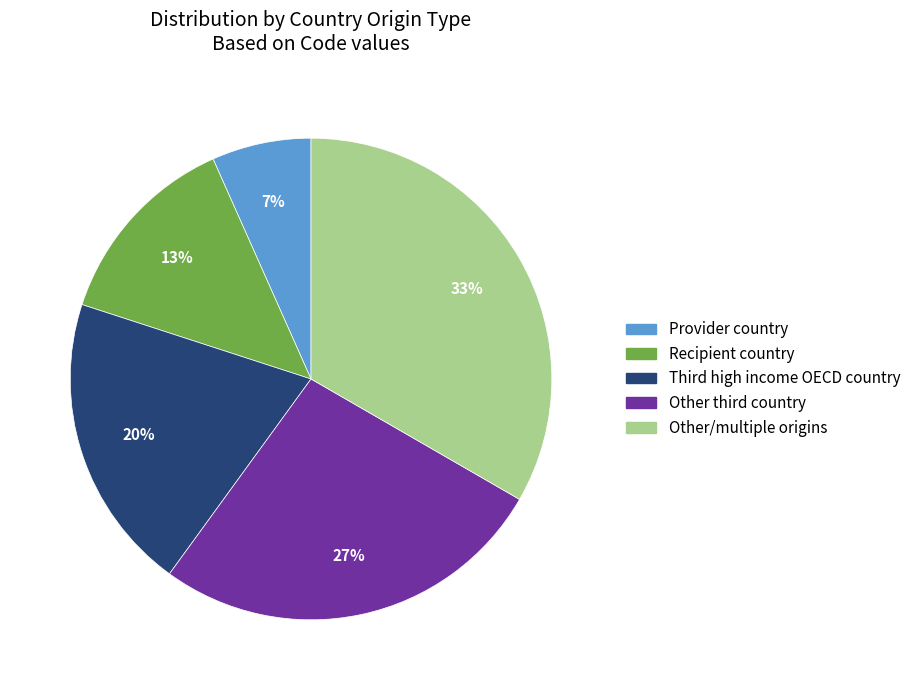

To the nearest percent, what is the average slice percentage?

20%